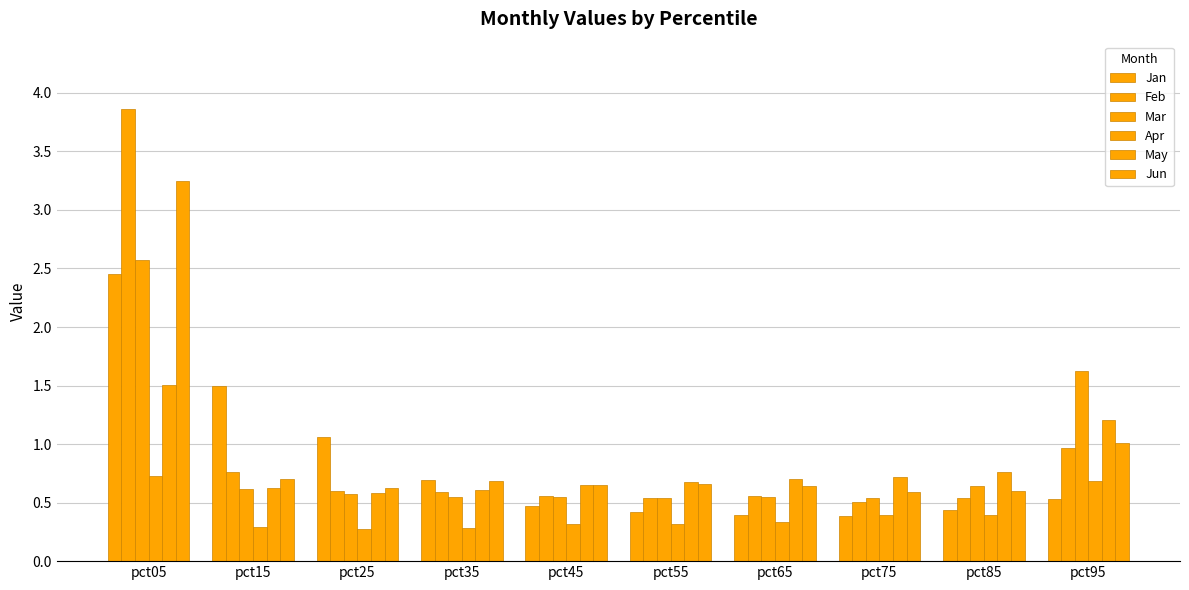

Is it true that Jan equals 0.2 at pct85?

False